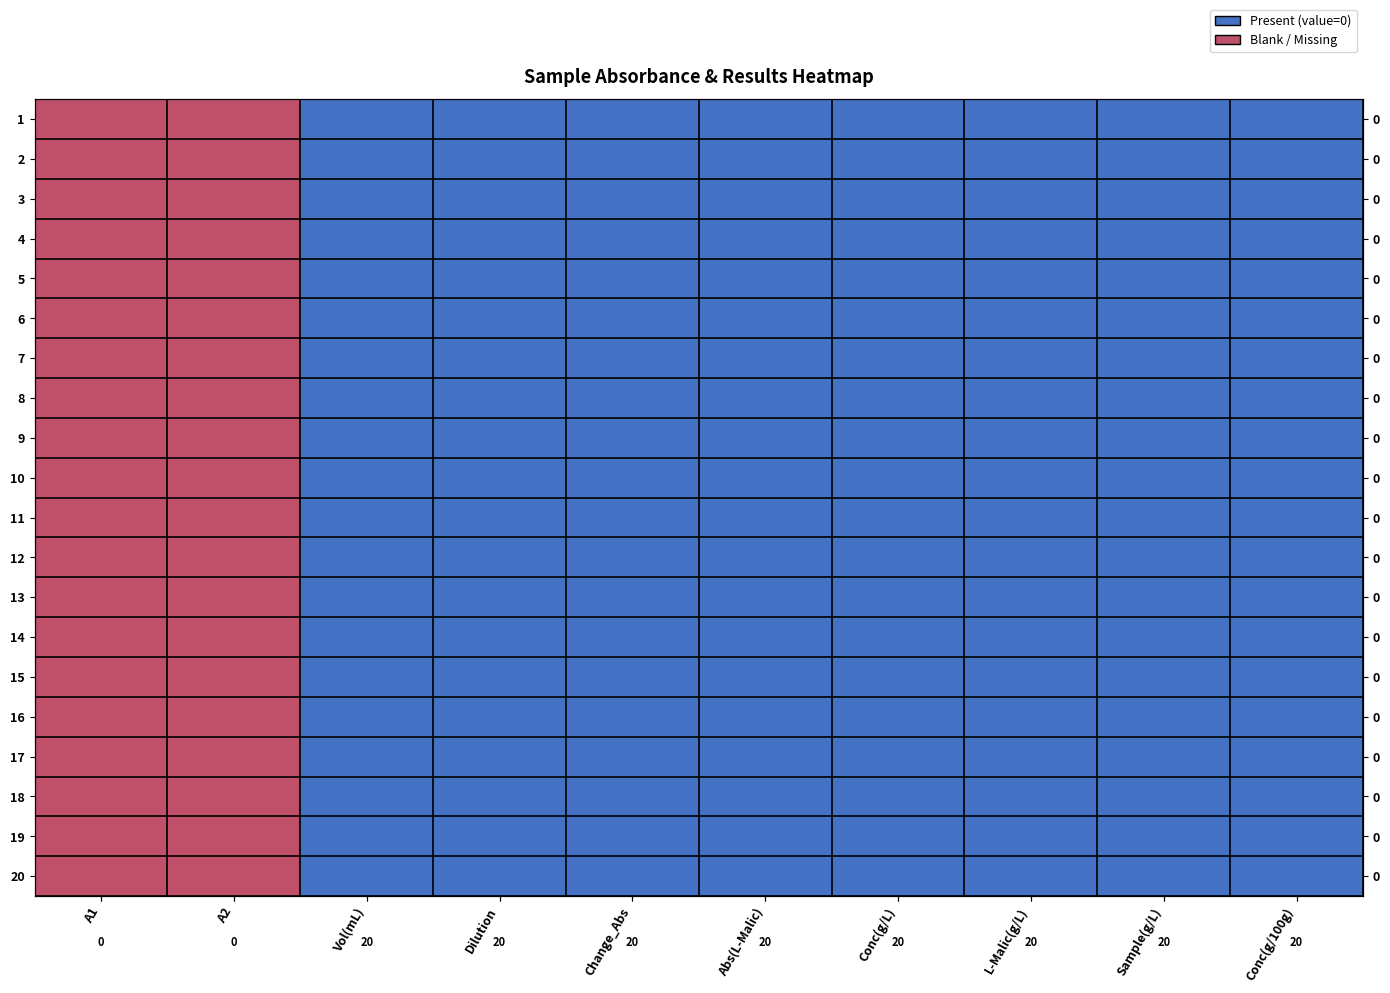

Rank the categories by 16 value from lowest to highest.

Vol(mL), Dilution, Change_Abs, Abs(L-Malic), Conc(g/L), L-Malic(g/L), Sample(g/L), Conc(g/100g), A1, A2